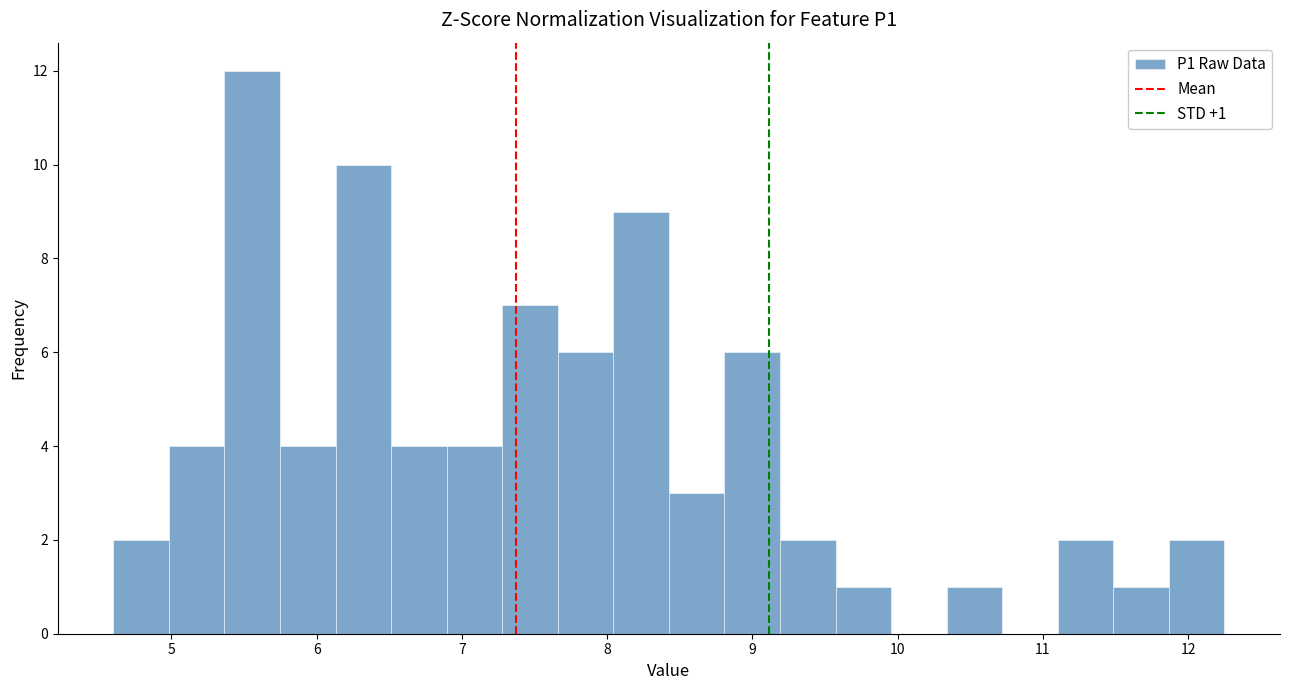

Read against the x-axis, roughly where is the centre of the tallest bar?

5.6